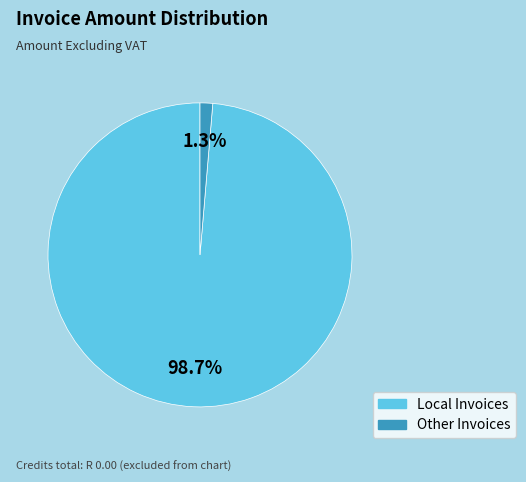

Does any single category account for the majority?

Yes